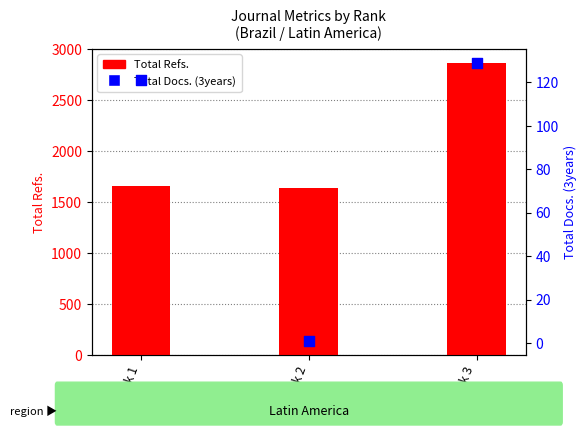

At how many categories does at least one series exceed 1496?

3